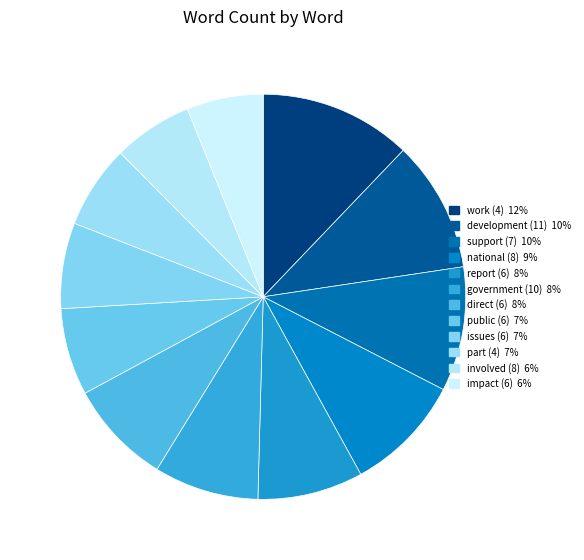

True or false: report (6) accounts for 8% of the total.

True